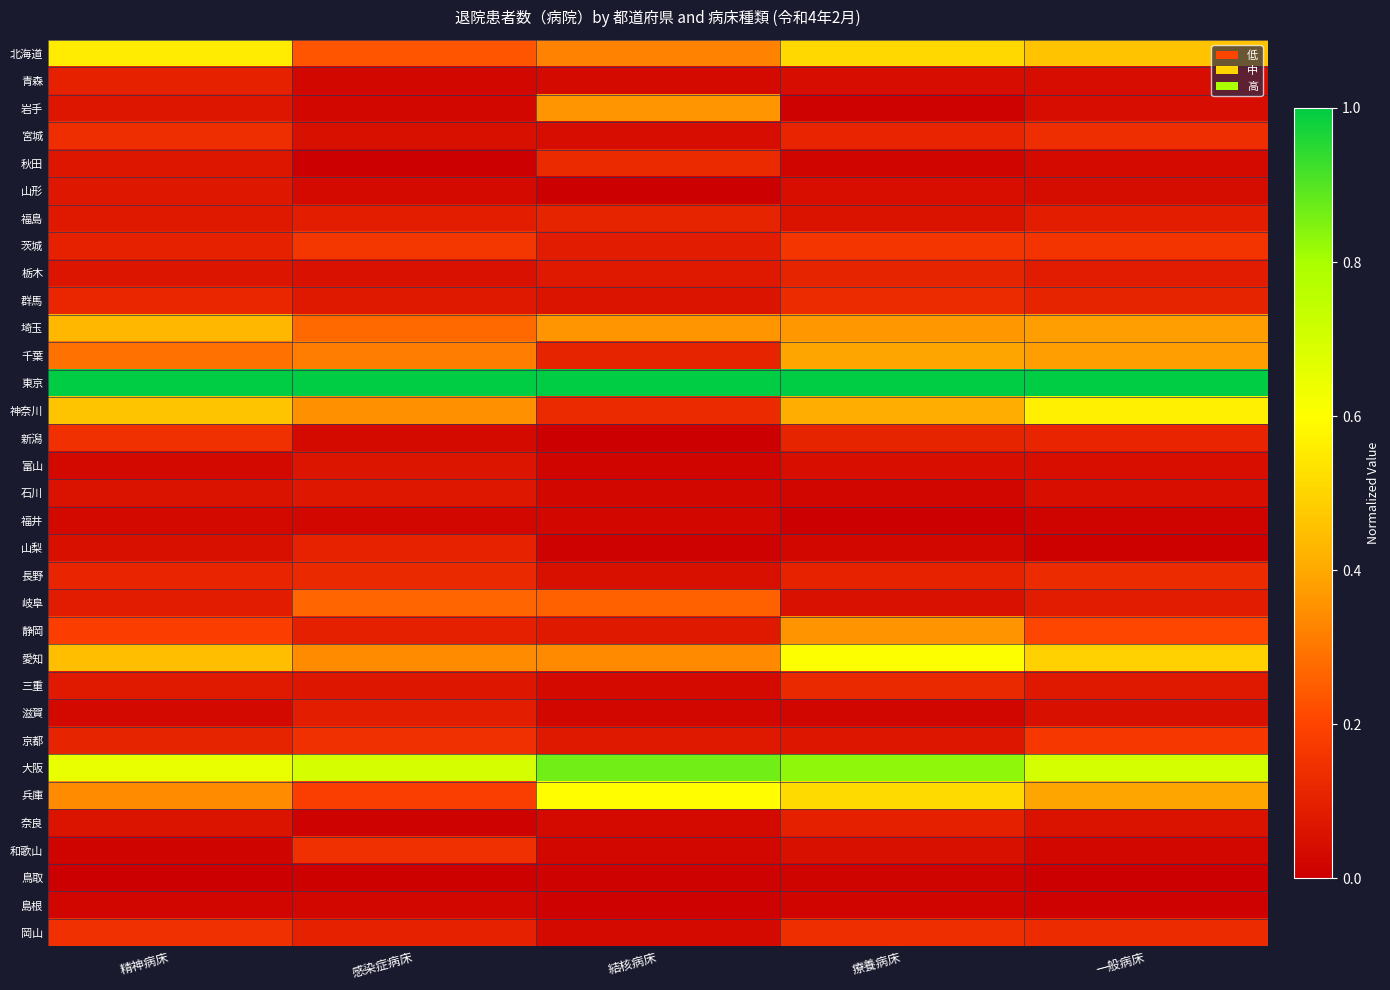

Reading left to right, list all the values displayed in this chart.

北海道: 精神病床=0.6	感染症病床=0.2	結核病床=0.3	療養病床=0.5	一般病床=0.5
青森: 精神病床=0.1	感染症病床=0.0	結核病床=0.0	療養病床=0.0	一般病床=0.0
岩手: 精神病床=0.1	感染症病床=0.0	結核病床=0.4	療養病床=0.0	一般病床=0.0
宮城: 精神病床=0.1	感染症病床=0.0	結核病床=0.0	療養病床=0.1	一般病床=0.1
秋田: 精神病床=0.1	感染症病床=0.0	結核病床=0.1	療養病床=0.0	一般病床=0.0
山形: 精神病床=0.1	感染症病床=0.0	結核病床=0.0	療養病床=0.0	一般病床=0.0
福島: 精神病床=0.1	感染症病床=0.1	結核病床=0.1	療養病床=0.1	一般病床=0.1
茨城: 精神病床=0.1	感染症病床=0.2	結核病床=0.1	療養病床=0.2	一般病床=0.2
栃木: 精神病床=0.1	感染症病床=0.1	結核病床=0.1	療養病床=0.1	一般病床=0.1
群馬: 精神病床=0.1	感染症病床=0.1	結核病床=0.1	療養病床=0.1	一般病床=0.1
埼玉: 精神病床=0.4	感染症病床=0.3	結核病床=0.4	療養病床=0.4	一般病床=0.4
千葉: 精神病床=0.3	感染症病床=0.3	結核病床=0.1	療養病床=0.4	一般病床=0.4
東京: 精神病床=1.0	感染症病床=1.0	結核病床=1.0	療養病床=1.0	一般病床=1.0
神奈川: 精神病床=0.5	感染症病床=0.4	結核病床=0.1	療養病床=0.4	一般病床=0.6
新潟: 精神病床=0.1	感染症病床=0.0	結核病床=0.0	療養病床=0.1	一般病床=0.1
富山: 精神病床=0.0	感染症病床=0.1	結核病床=0.0	療養病床=0.0	一般病床=0.0
石川: 精神病床=0.1	感染症病床=0.1	結核病床=0.0	療養病床=0.0	一般病床=0.0
福井: 精神病床=0.0	感染症病床=0.0	結核病床=0.0	療養病床=0.0	一般病床=0.0
山梨: 精神病床=0.0	感染症病床=0.1	結核病床=0.0	療養病床=0.0	一般病床=0.0
長野: 精神病床=0.1	感染症病床=0.1	結核病床=0.1	療養病床=0.1	一般病床=0.1
岐阜: 精神病床=0.1	感染症病床=0.3	結核病床=0.3	療養病床=0.1	一般病床=0.1
静岡: 精神病床=0.2	感染症病床=0.1	結核病床=0.1	療養病床=0.4	一般病床=0.2
愛知: 精神病床=0.5	感染症病床=0.3	結核病床=0.3	療養病床=0.6	一般病床=0.5
三重: 精神病床=0.1	感染症病床=0.1	結核病床=0.0	療養病床=0.1	一般病床=0.1
滋賀: 精神病床=0.0	感染症病床=0.1	結核病床=0.0	療養病床=0.0	一般病床=0.0
京都: 精神病床=0.1	感染症病床=0.1	結核病床=0.1	療養病床=0.1	一般病床=0.2
大阪: 精神病床=0.6	感染症病床=0.7	結核病床=0.9	療養病床=0.8	一般病床=0.7
兵庫: 精神病床=0.3	感染症病床=0.2	結核病床=0.6	療養病床=0.5	一般病床=0.4
奈良: 精神病床=0.1	感染症病床=0.0	結核病床=0.0	療養病床=0.1	一般病床=0.1
和歌山: 精神病床=0.0	感染症病床=0.1	結核病床=0.0	療養病床=0.0	一般病床=0.0
鳥取: 精神病床=0.0	感染症病床=0.0	結核病床=0.0	療養病床=0.0	一般病床=0.0
島根: 精神病床=0.0	感染症病床=0.0	結核病床=0.0	療養病床=0.0	一般病床=0.0
岡山: 精神病床=0.1	感染症病床=0.1	結核病床=0.0	療養病床=0.1	一般病床=0.1